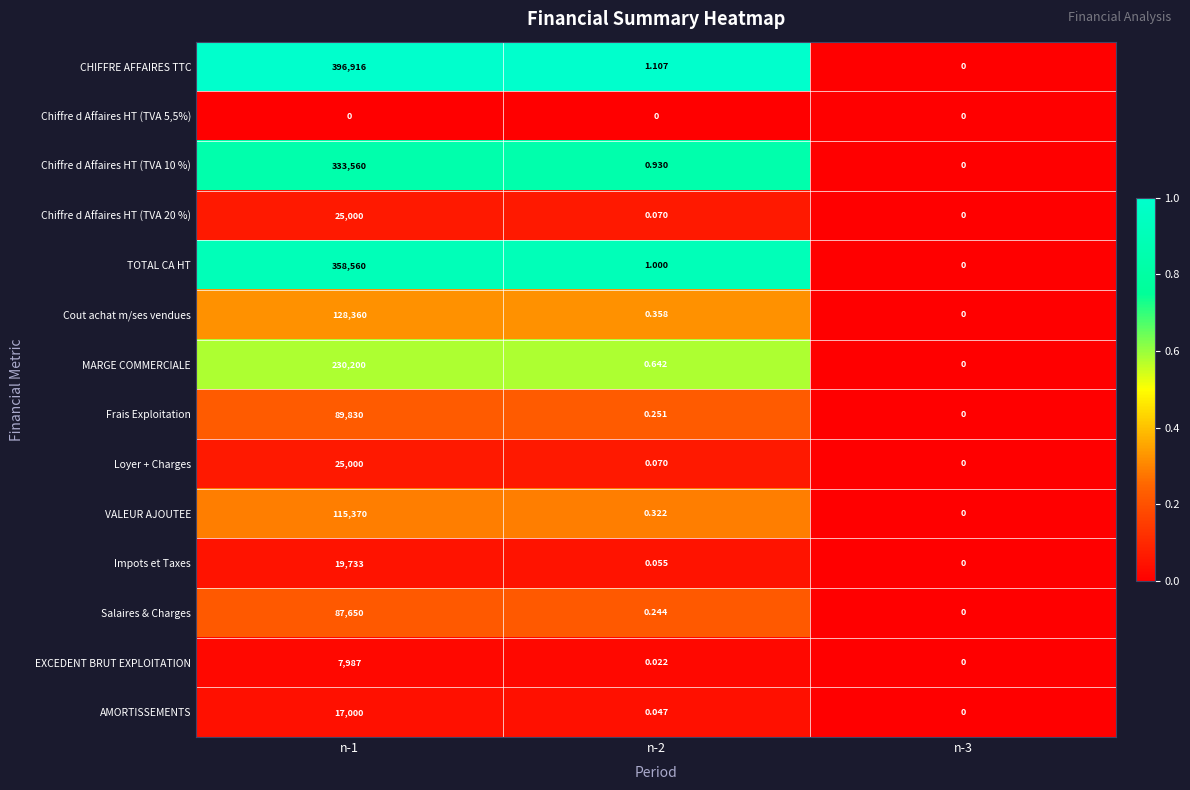

Which series has the largest total across all categories?

CHIFFRE AFFAIRES TTC